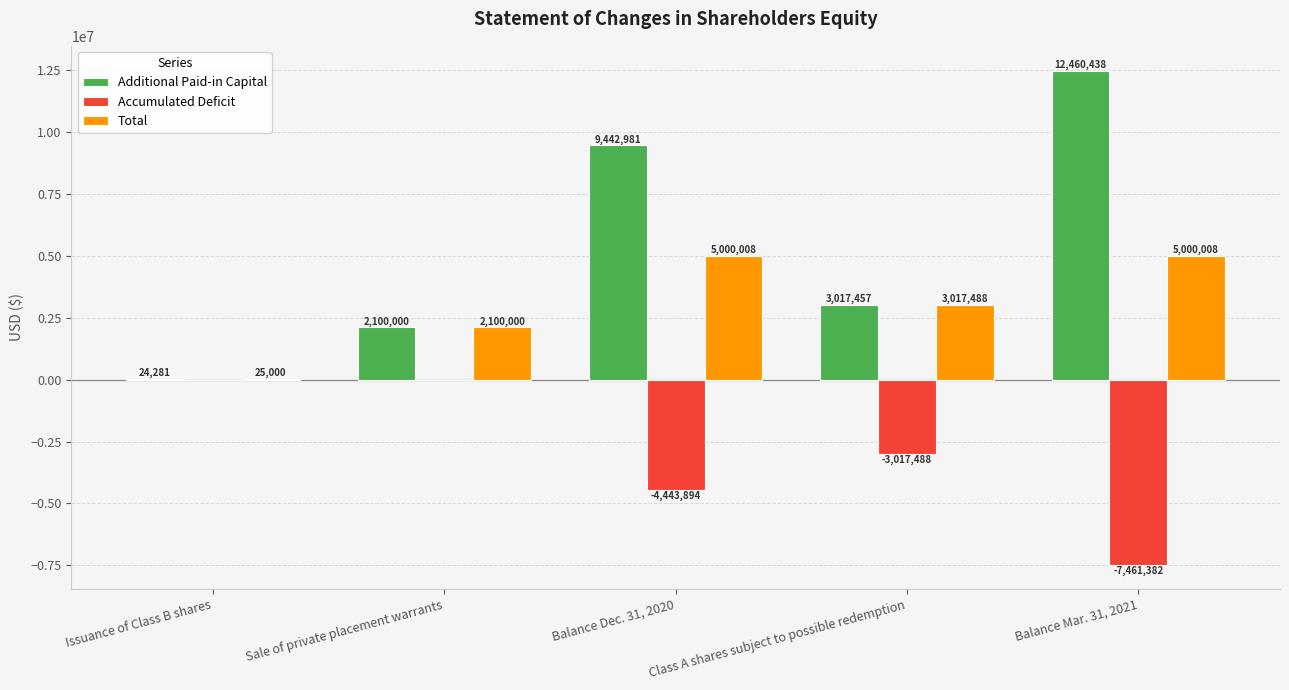

How many categories are shown in the chart?

5